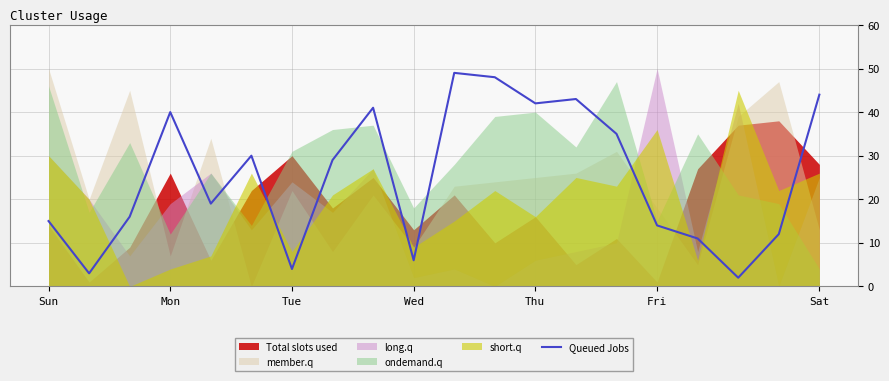

What is the difference between the maximum and minimum values?

47